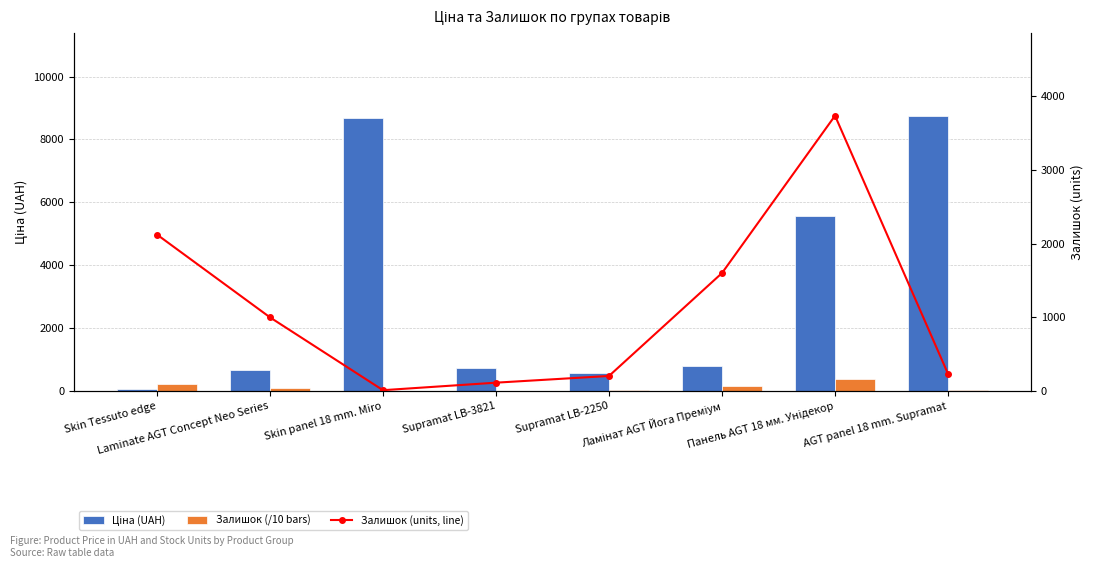

What is the minimum value for Залишок (/10)?

1.1